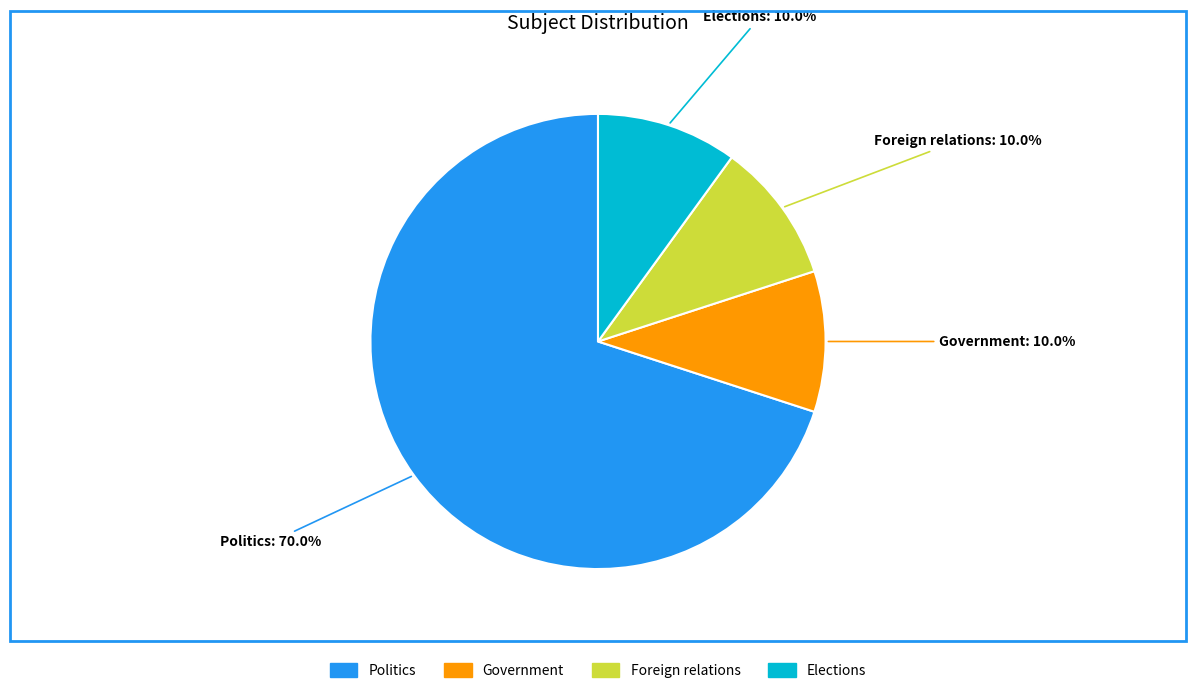

Is it true that Politics is 85% of the pie?

False